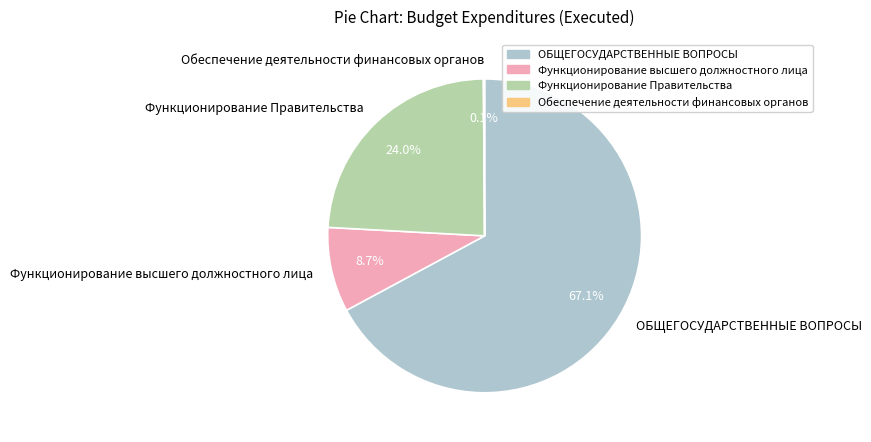

What percentage is NOT represented by Функционирование высшего должностного лица?

91.3%